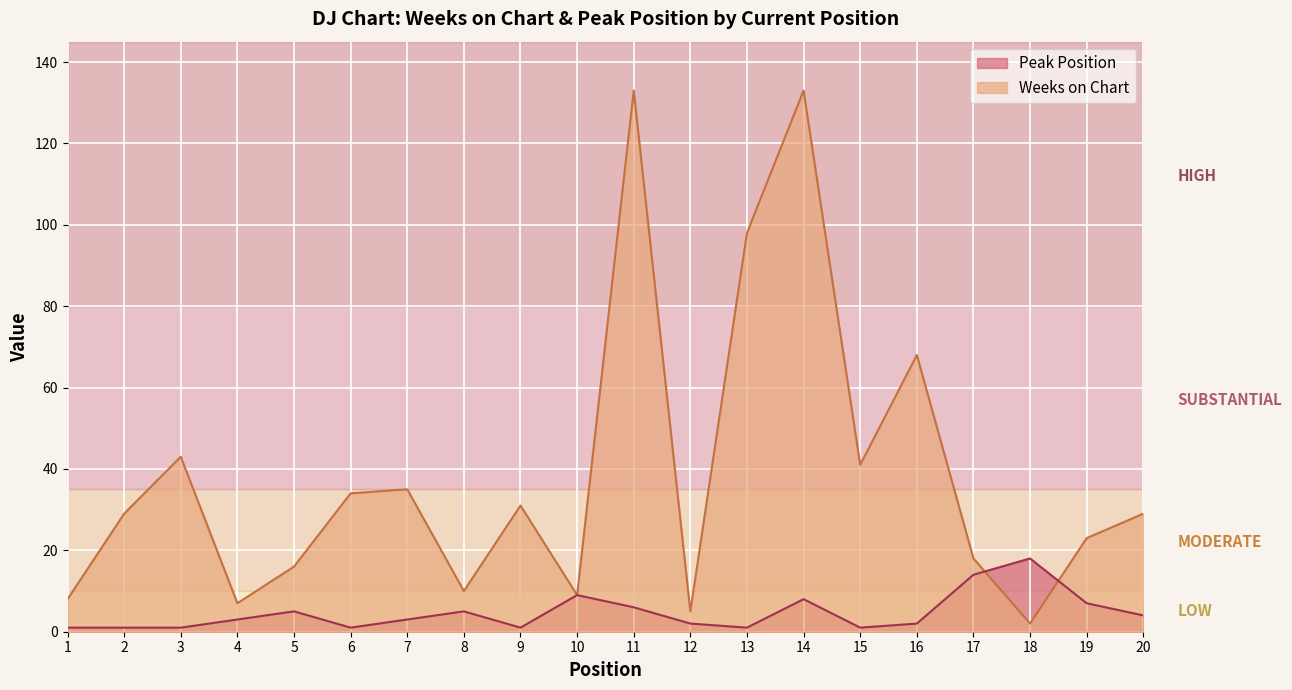

What is the difference between the maximum and minimum values in the Weeks on Chart series?

131